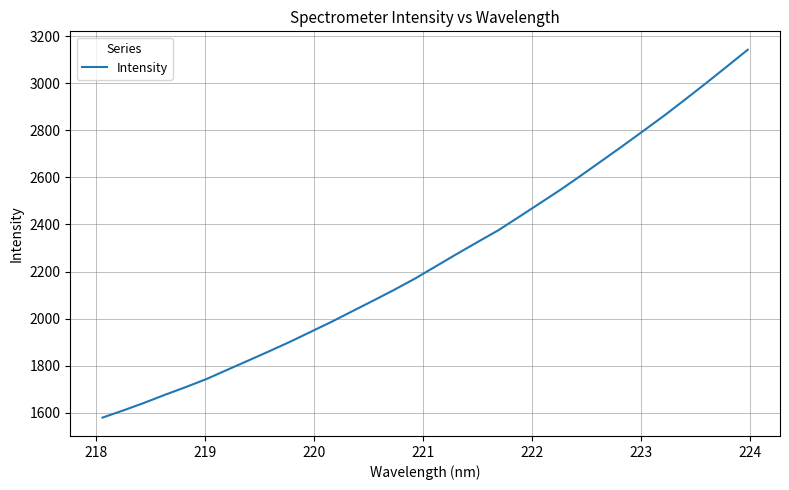

What is the minimum value shown in the chart?

1578.7